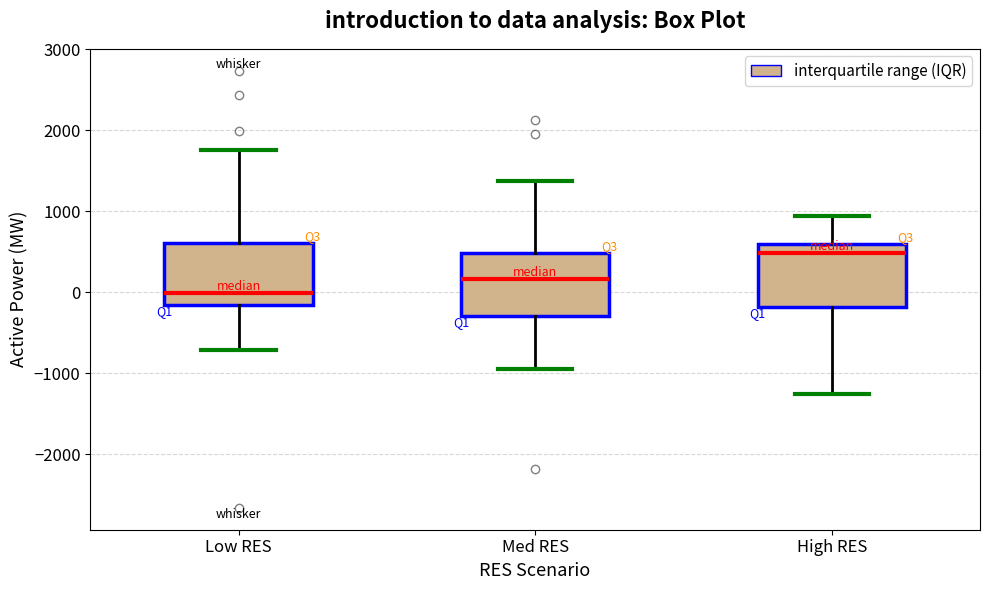

Reading left to right, transcribe this box plot: for each box, give where its median line is, the range the box spans, and where its two whiskers end, as read against the y-axis. The values are not printed on the chart, so give them approximately, as read against the axis.

Low RES: median 0, box -200 to 600, whiskers -700 to 1800
Med RES: median 200, box -300 to 500, whiskers -1000 to 1400
High RES: median 500, box -200 to 600, whiskers -1300 to 900